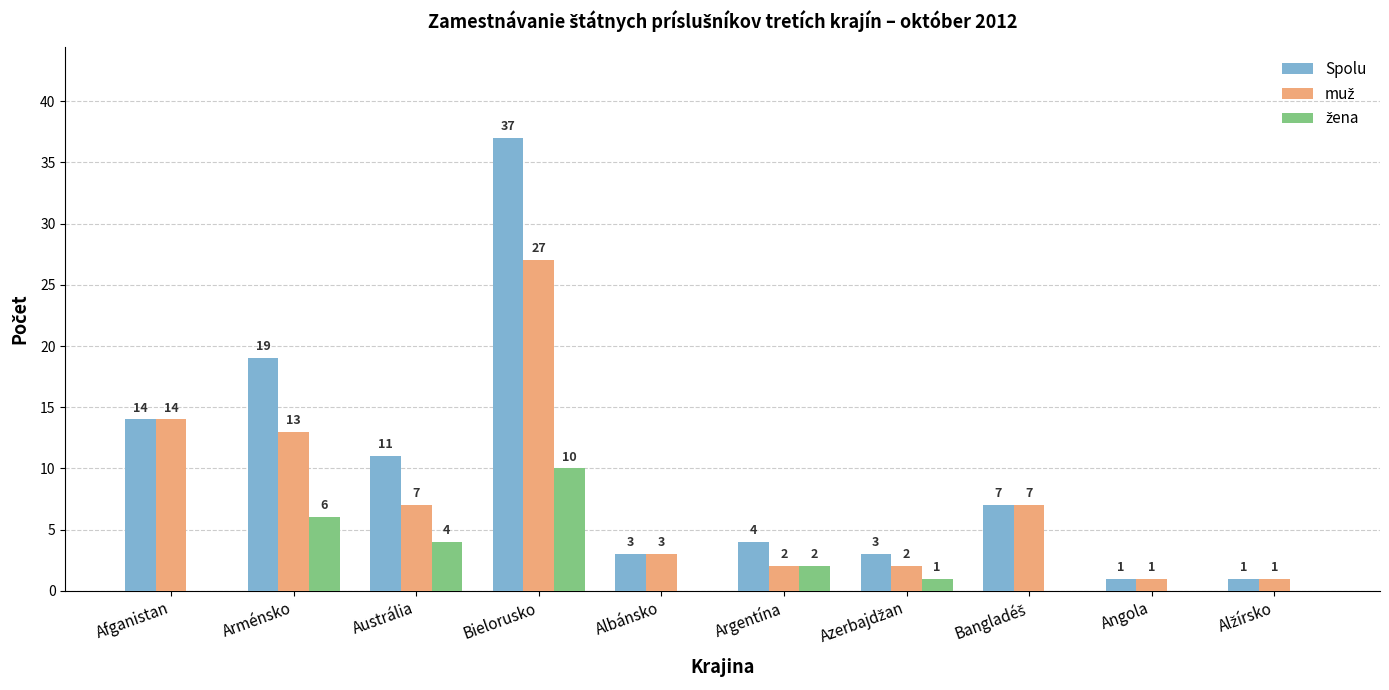

What is the total value across all series at Afganistan?

28